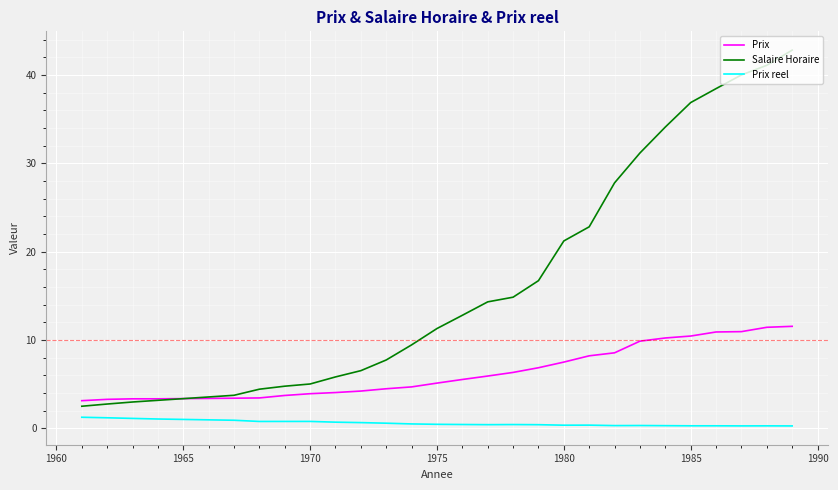

Which series has the largest range (max minus min)?

Salaire Horaire